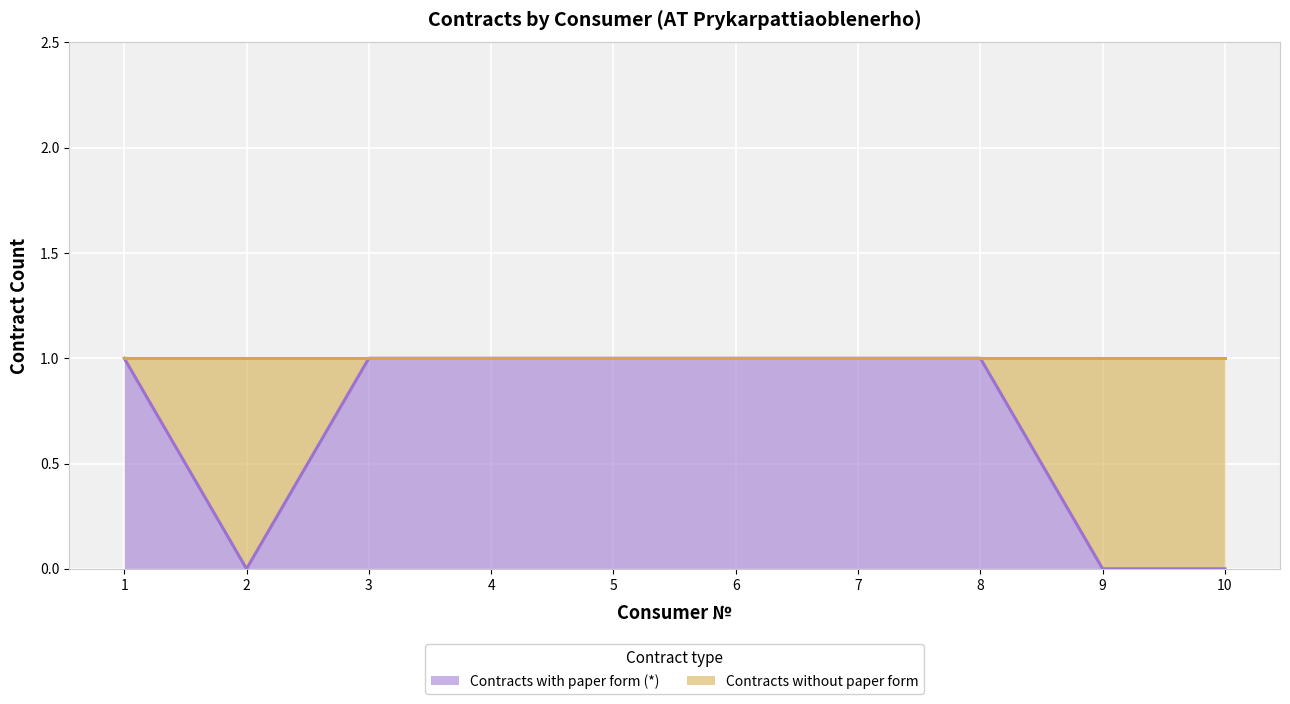

At which category does the data reach its first local valley?

2